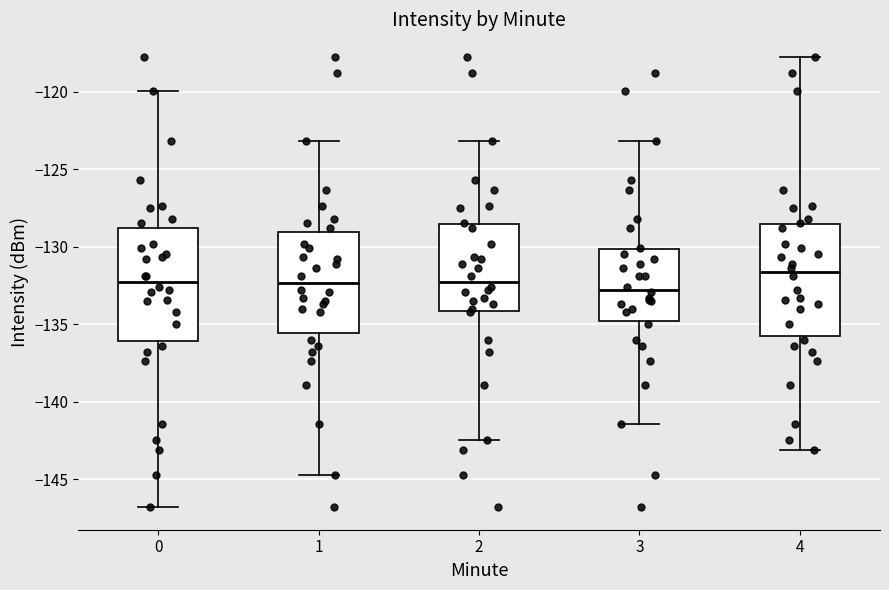

Reading left to right, read every box against the y-axis: the position of its median line, the range the box covers, and the ends of its whiskers. The values are not printed on the chart, so give them approximately, as read against the axis.

0: median -132.5, box -136.0 to -129.0, whiskers -147.0 to -120.0
1: median -132.5, box -135.5 to -129.0, whiskers -144.5 to -123.0
2: median -132.5, box -134.0 to -128.5, whiskers -142.5 to -123.0
3: median -133.0, box -135.0 to -130.0, whiskers -141.5 to -123.0
4: median -131.5, box -136.0 to -128.5, whiskers -143.0 to -117.5